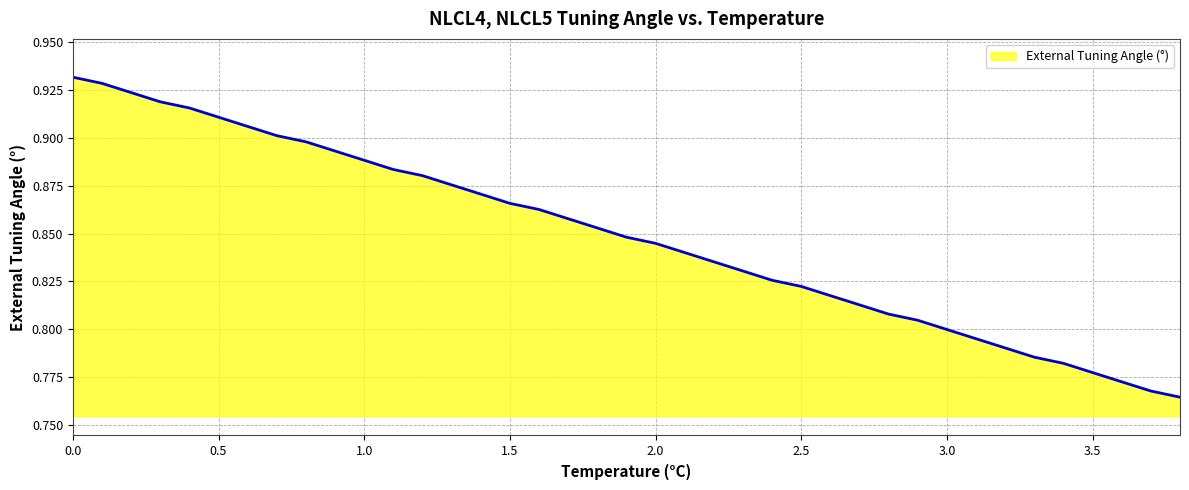

List the labels in order of value, largest first.

0.0, 0.1, 0.2, 0.3, 0.4, 0.5, 0.6, 0.7, 0.8, 0.9, 1.0, 1.1, 1.2, 1.3, 1.4, 1.5, 1.6, 1.7, 1.8, 1.9, 2.0, 2.1, 2.2, 2.3, 2.4, 2.5, 2.6, 2.7, 2.8, 2.9, 3.0, 3.1, 3.2, 3.3, 3.4, 3.5, 3.6, 3.7, 3.8